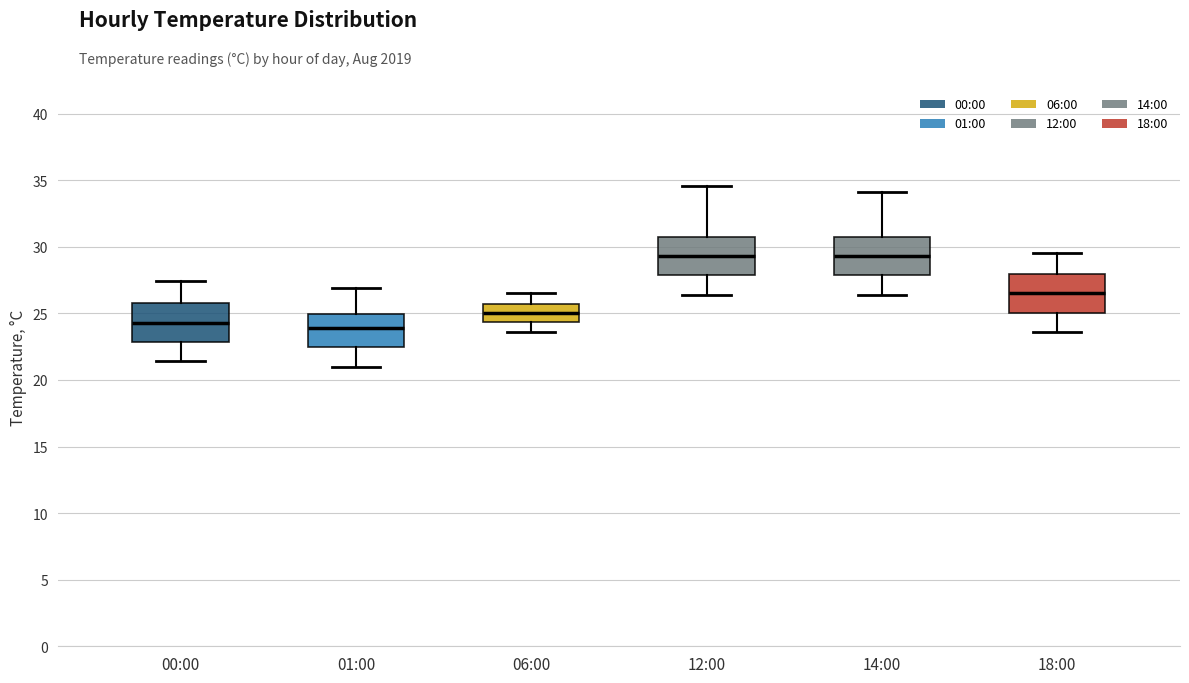

Reading left to right, read every box against the y-axis: the position of its median line, the range the box covers, and the ends of its whiskers. The values are not printed on the chart, so give them approximately, as read against the axis.

00:00: median 24.5, box 23.0 to 26.0, whiskers 21.5 to 27.5
01:00: median 24.0, box 22.5 to 25.0, whiskers 21.0 to 27.0
06:00: median 25.0, box 24.5 to 25.5, whiskers 23.5 to 26.5
12:00: median 29.5, box 28.0 to 31.0, whiskers 26.5 to 34.5
14:00: median 29.5, box 28.0 to 31.0, whiskers 26.5 to 34.0
18:00: median 26.5, box 25.0 to 28.0, whiskers 23.5 to 29.5